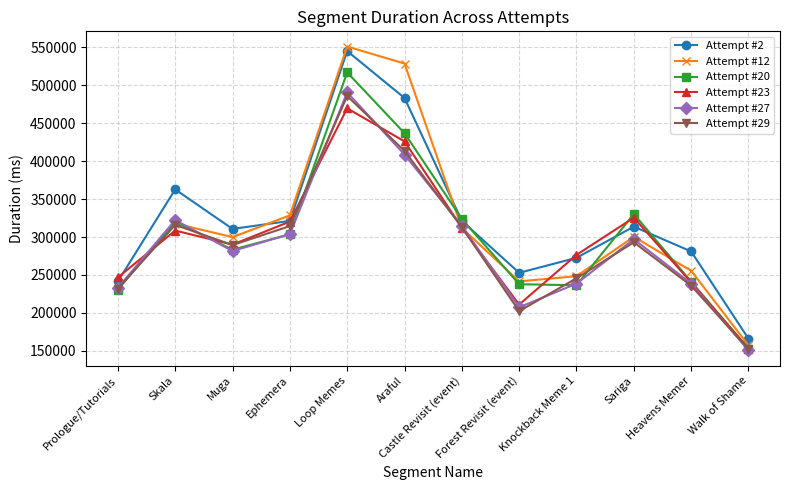

What is the maximum value shown in the chart?

550756